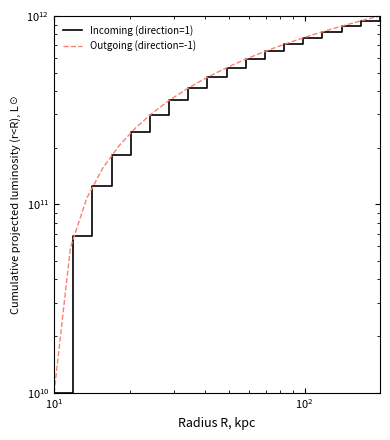

What is the sum of all values?

9053266411756.4